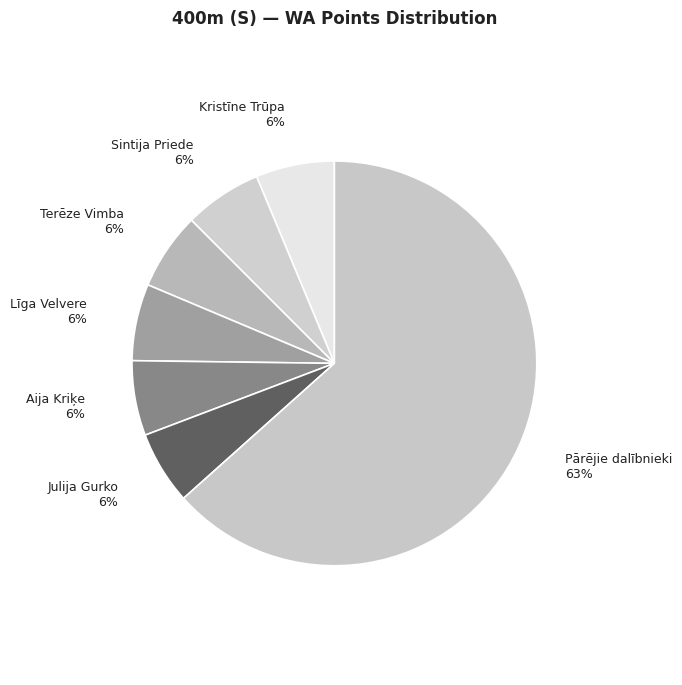

True or false: Kristīne Trūpa accounts for 13% of the total.

False